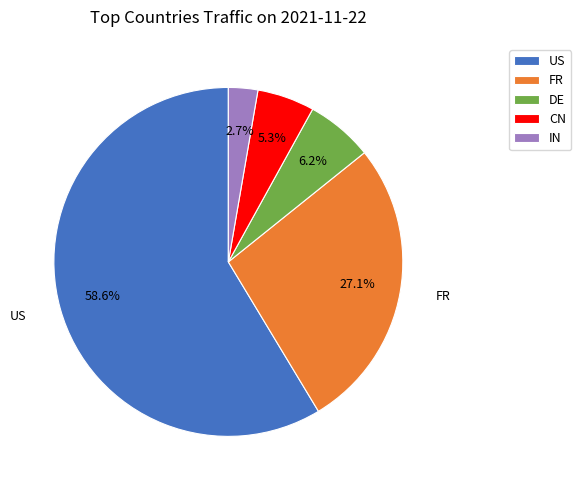

To the nearest percent, what percentage of the pie is FR?

27%